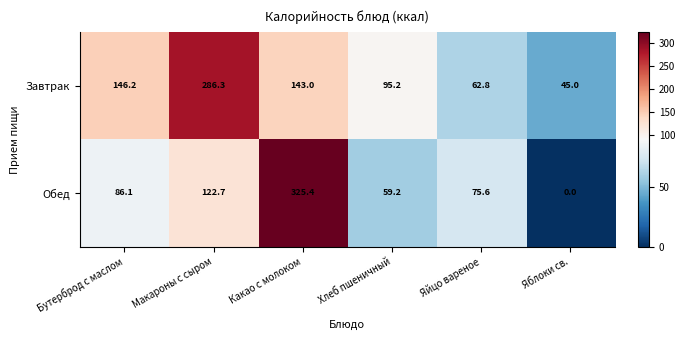

True or false: Завтрак has a value of 41.0 at Яйцо вареное.

False